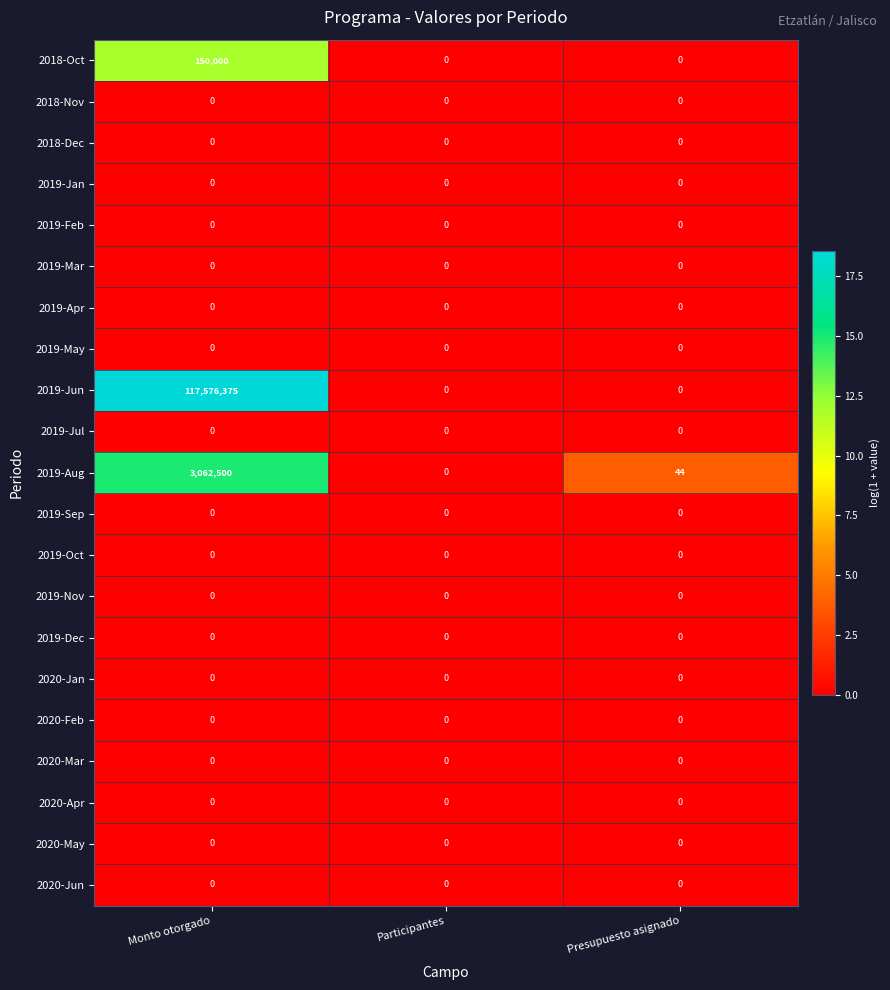

True or false: 2020-Apr has a value of 0 at Presupuesto asignado.

True